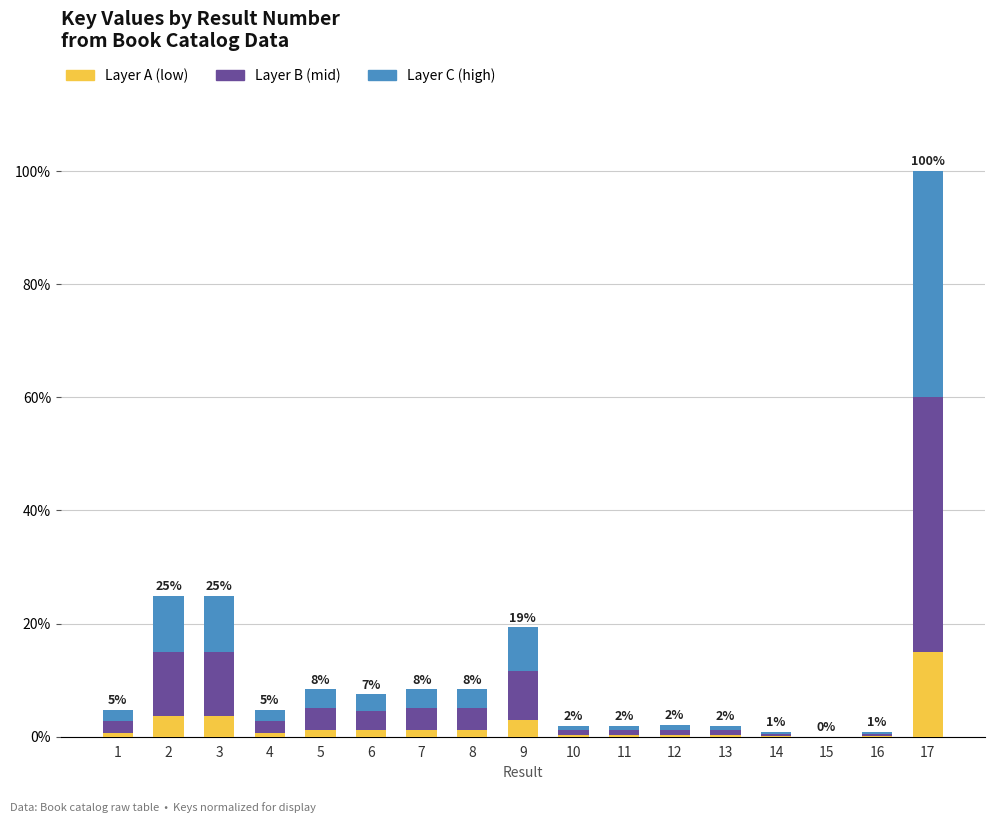

At which category is the sum across all series the highest?

17